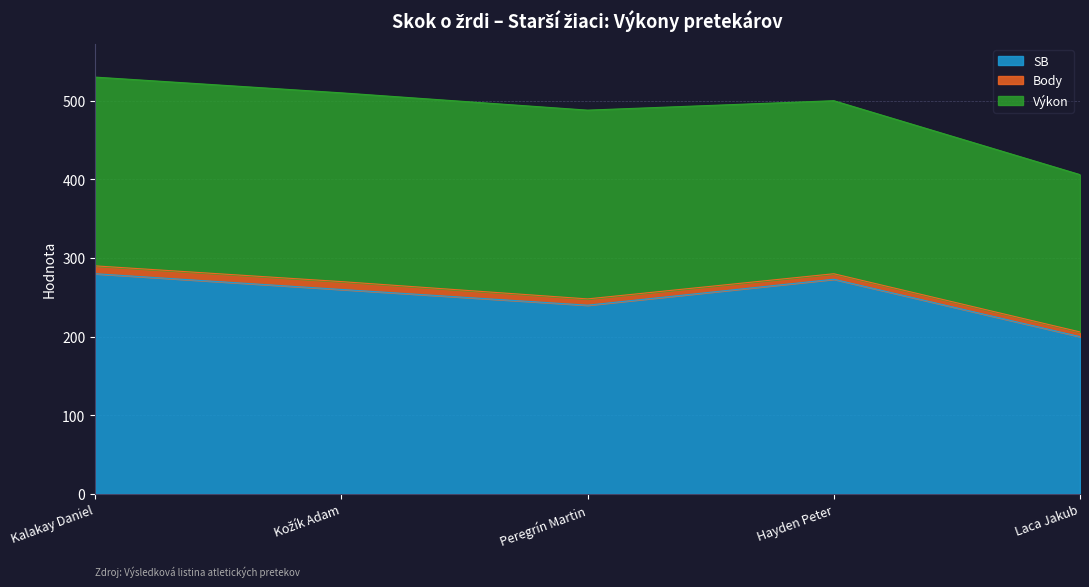

Count the number of categories in the chart.

5